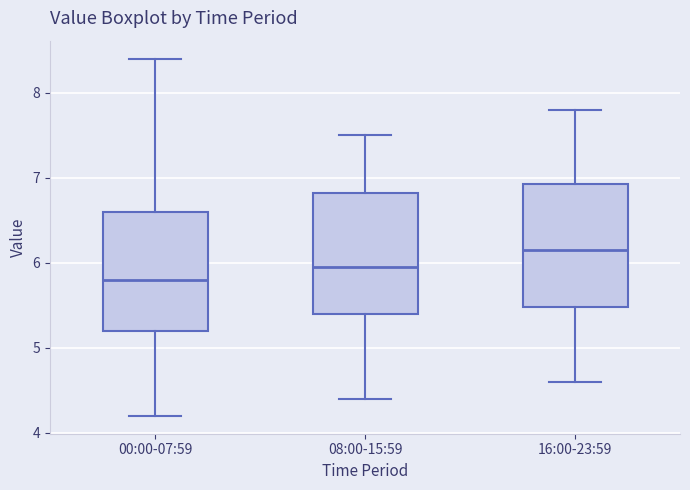

Reading left to right, transcribe this box plot: for each box, give where its median line is, the range the box spans, and where its two whiskers end, as read against the y-axis. The values are not printed on the chart, so give them approximately, as read against the axis.

00:00-07:59: median 5.8, box 5.2 to 6.6, whiskers 4.2 to 8.4
08:00-15:59: median 6.0, box 5.4 to 6.8, whiskers 4.4 to 7.5
16:00-23:59: median 6.2, box 5.5 to 6.9, whiskers 4.6 to 7.8